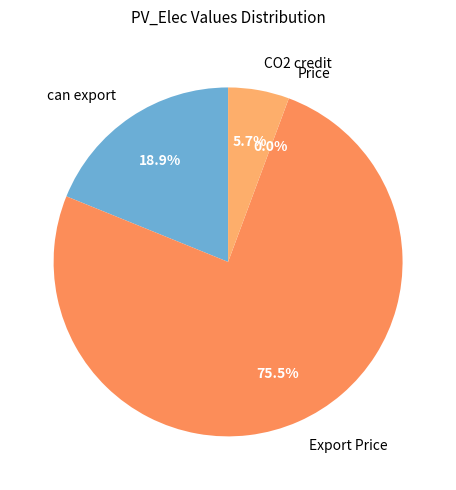

The Export Price slice represents 87% of the pie. True or false?

False